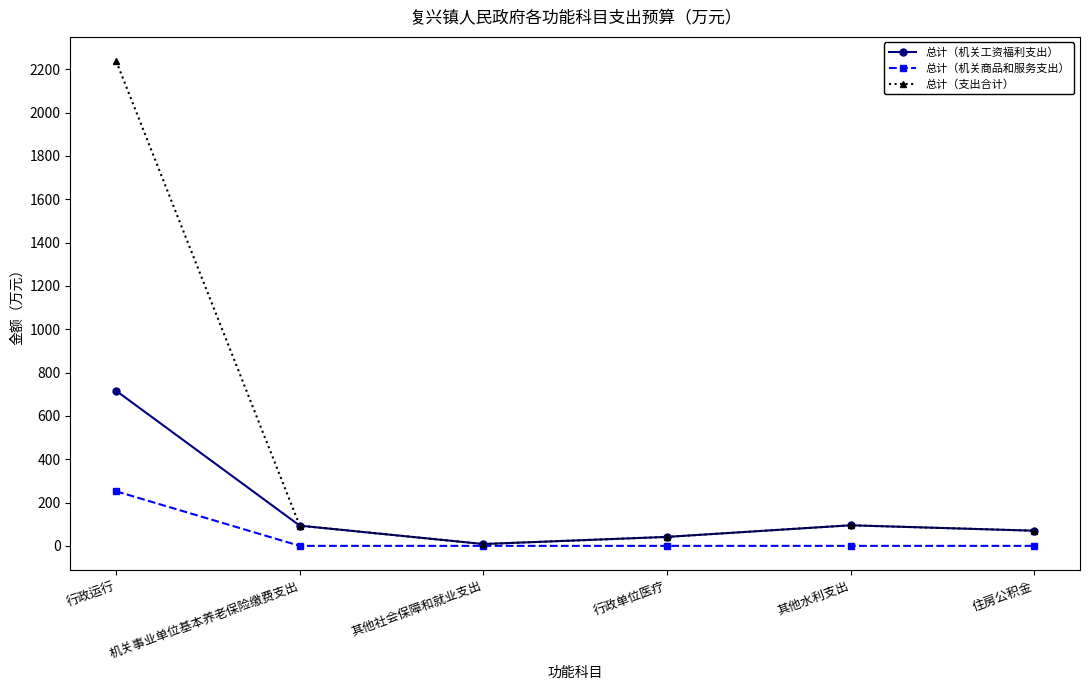

How many values in the 总计（机关工资福利支出） series are below 93?

3